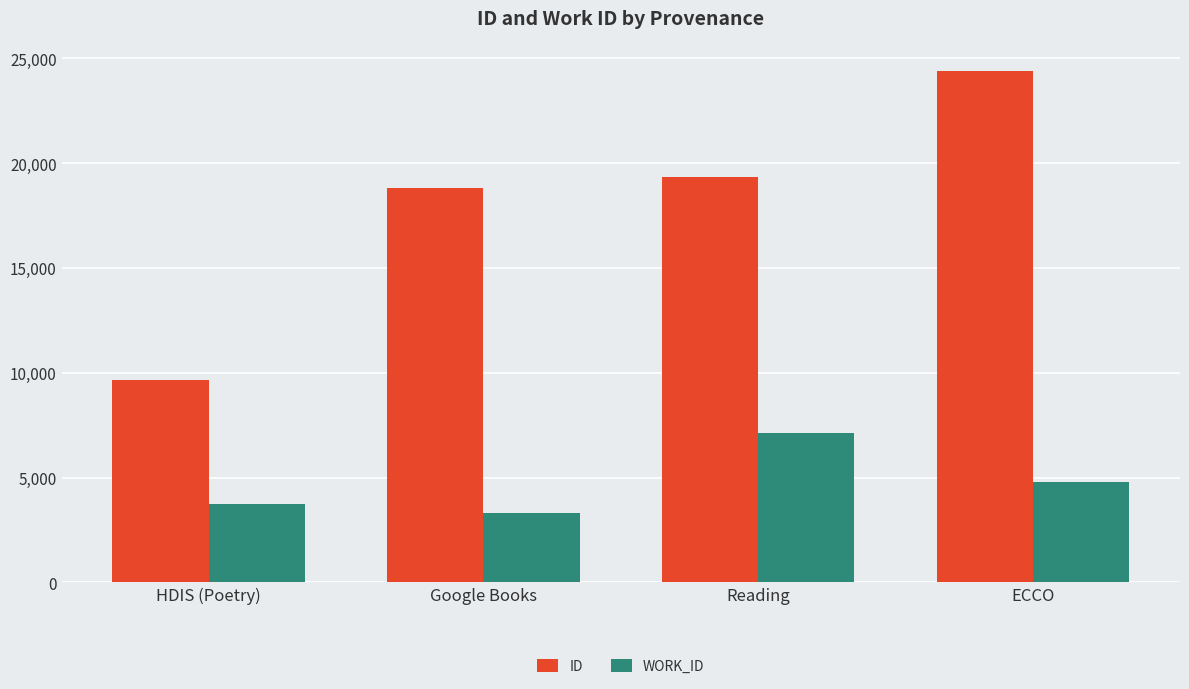

What is the difference between the highest and lowest values at HDIS (Poetry)?

5919